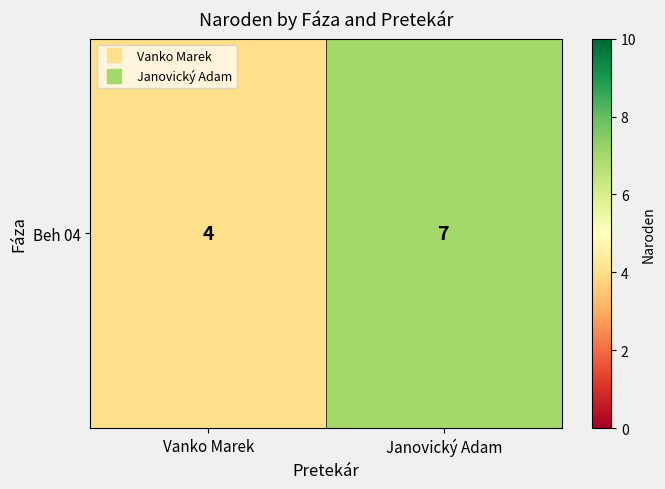

Approximately how many times larger is the value at Vanko Marek compared to Janovický Adam?

0.6